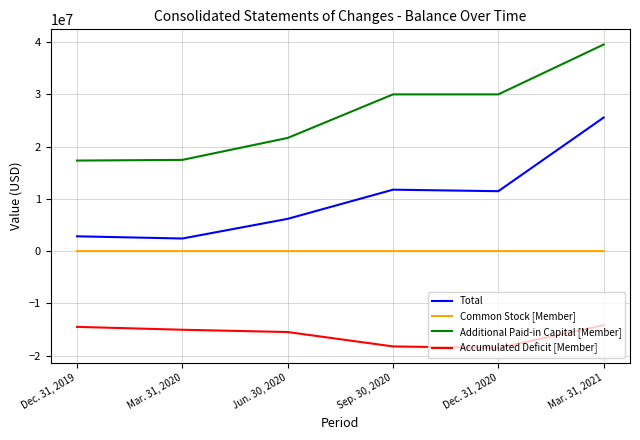

Rank the series at Dec. 31, 2020 from highest to lowest value.

Additional Paid-in Capital [Member], Total, Common Stock [Member], Accumulated Deficit [Member]